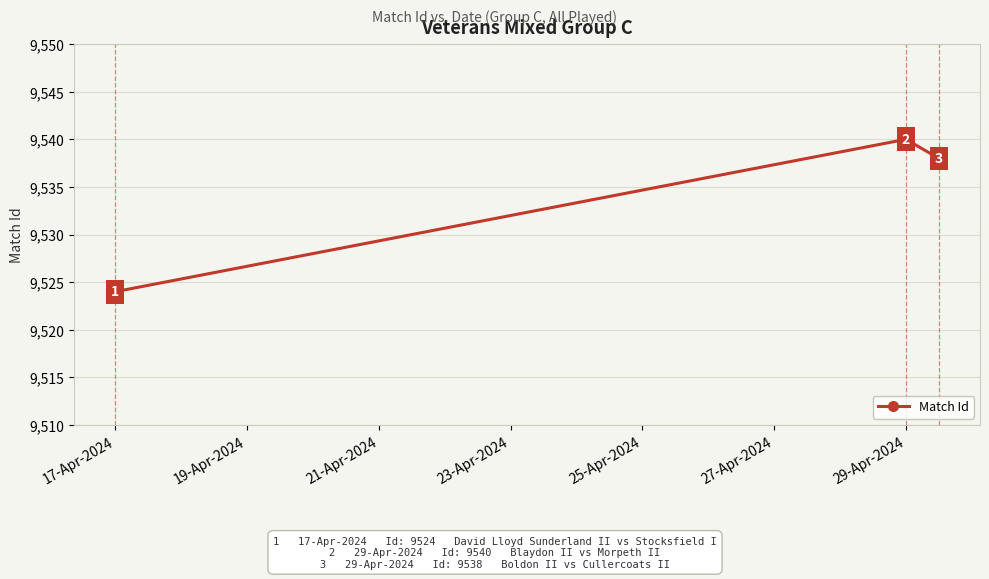

What is the minimum value shown in the chart?

9524